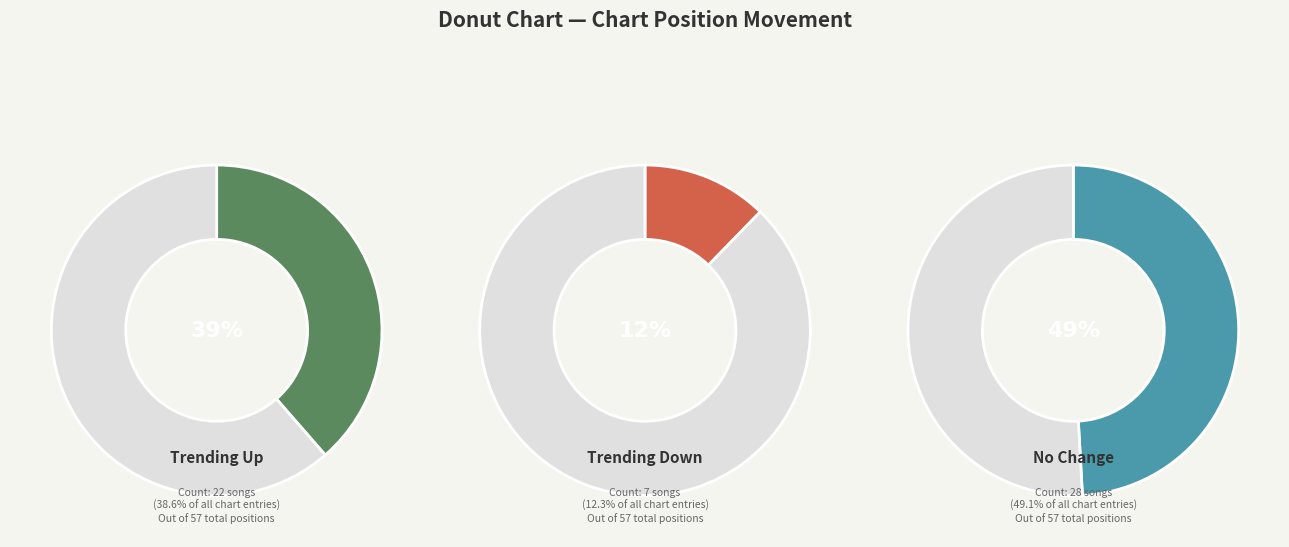

True or false: up accounts for 39% of the total.

True